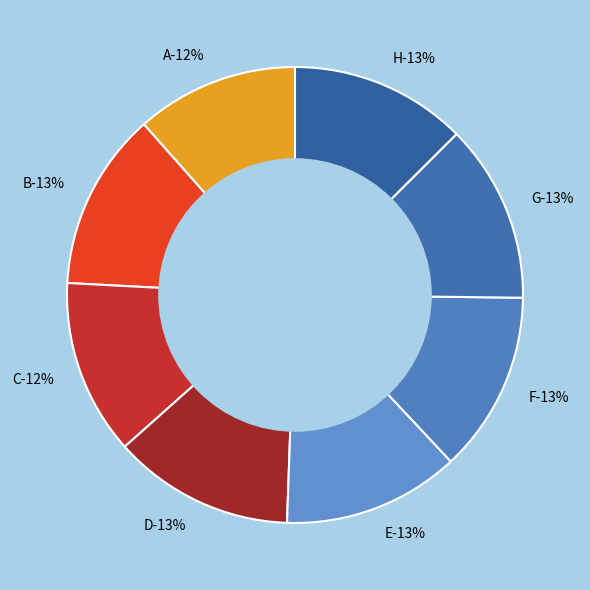

What percentage is the F slice, to the nearest percent?

13%